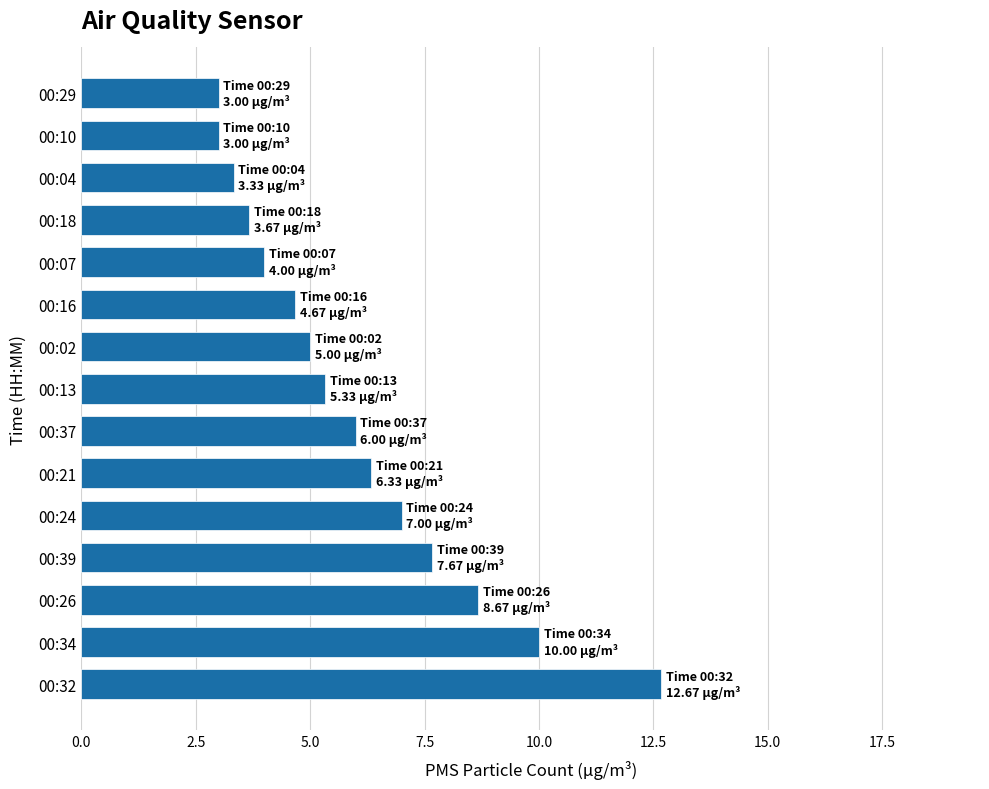

At which category does the chart reach its peak across all series?

00:32